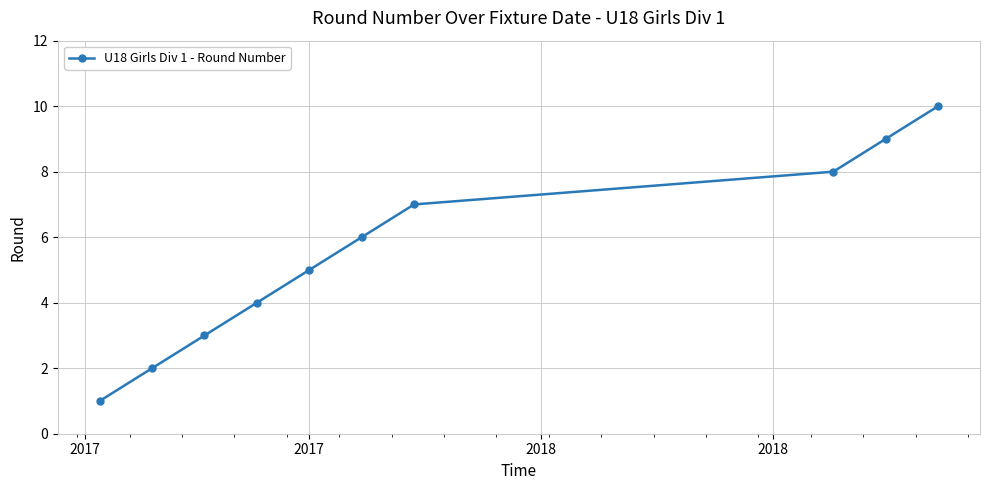

Is this an area chart (filled region under the line)?

No